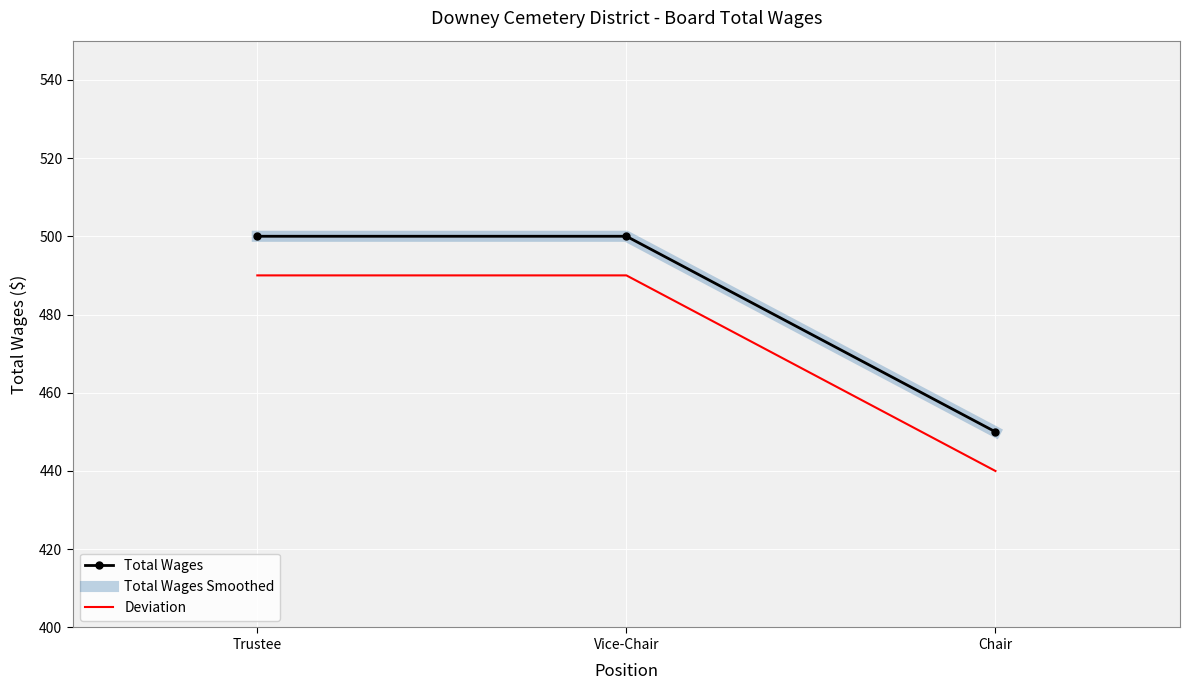

What is the maximum value shown in the chart?

500